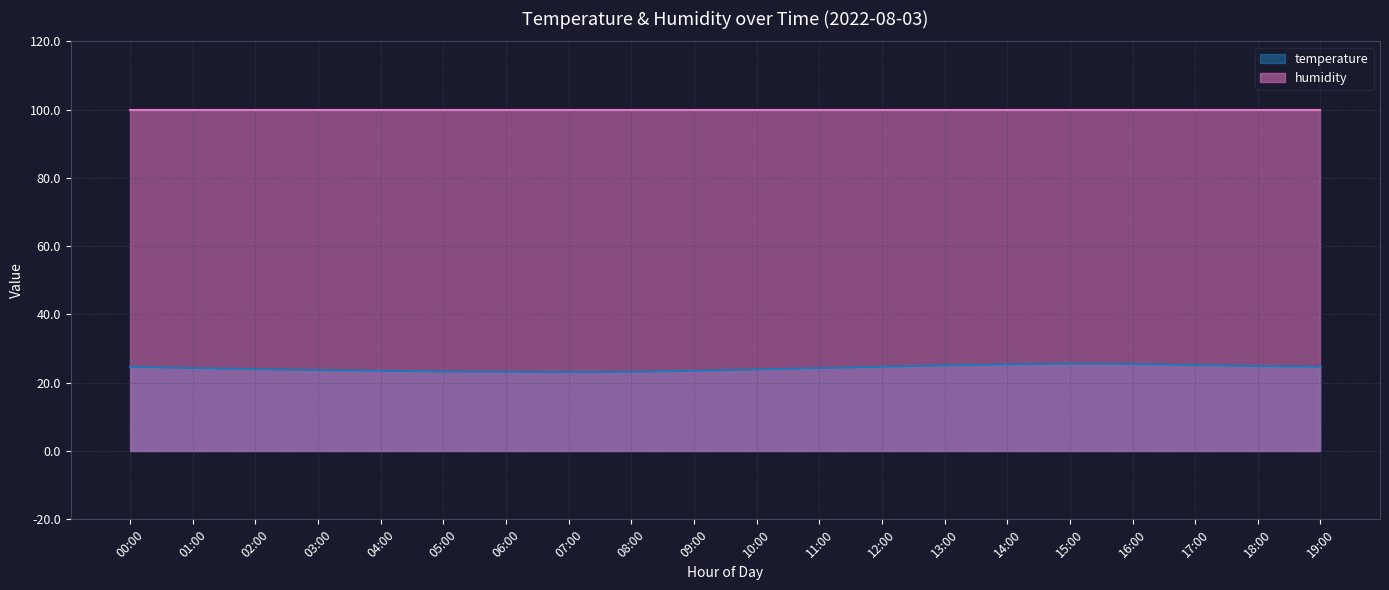

What is the difference between the maximum and minimum values?

2.5